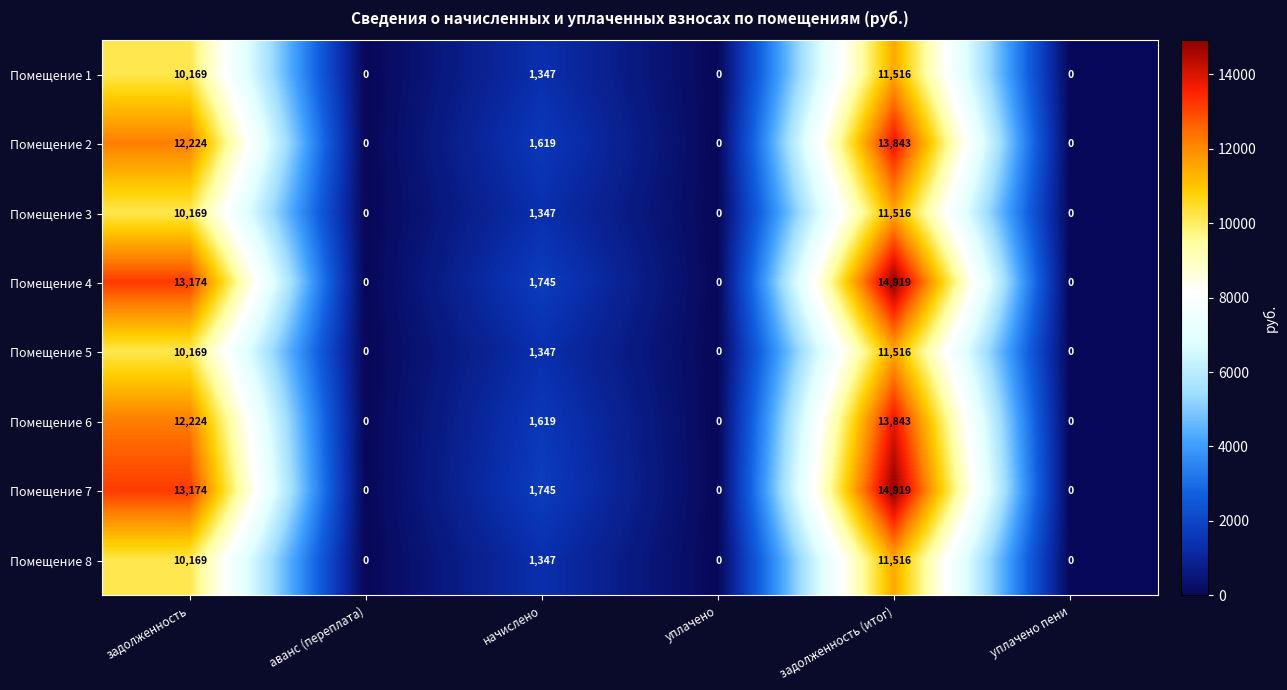

How many series are shown in this chart?

8